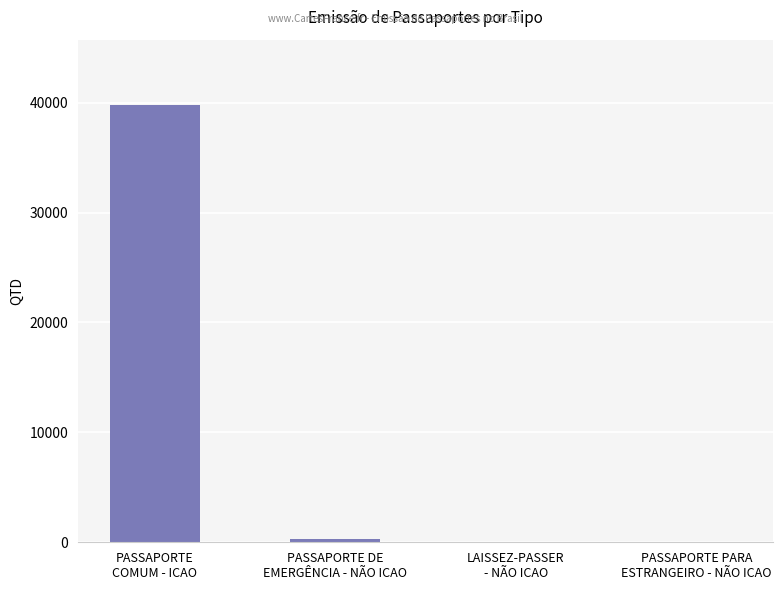

What is the greatest value displayed?

39768